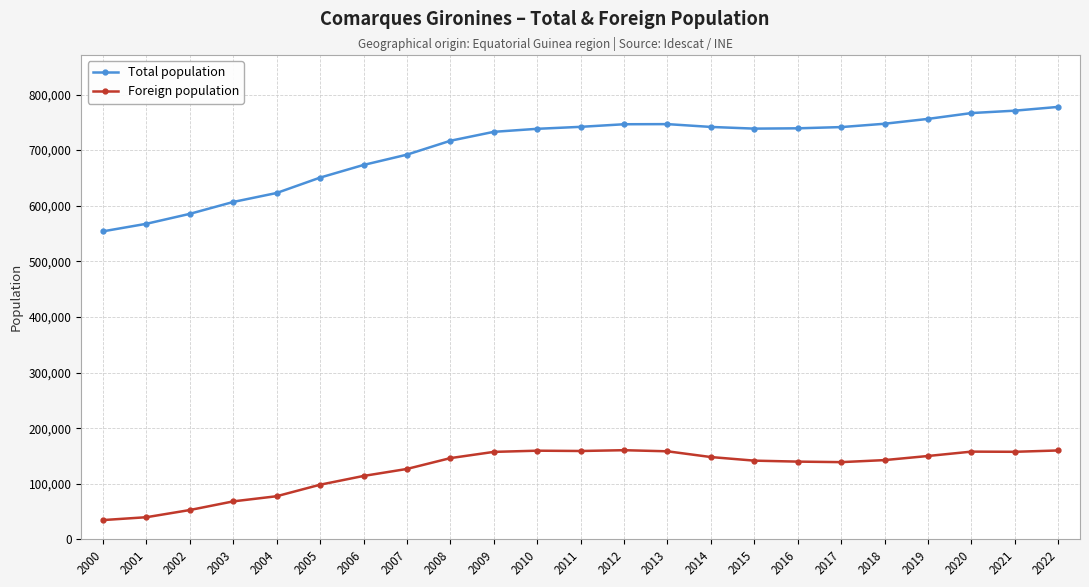

Which series has the widest spread of values?

Total population